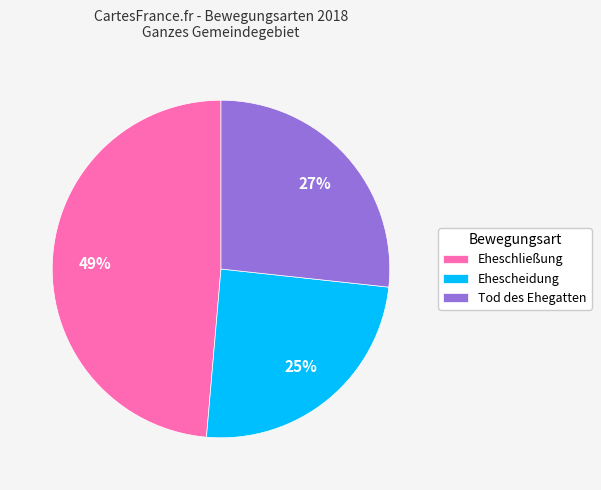

What is the largest slice in the pie chart?

Eheschließung